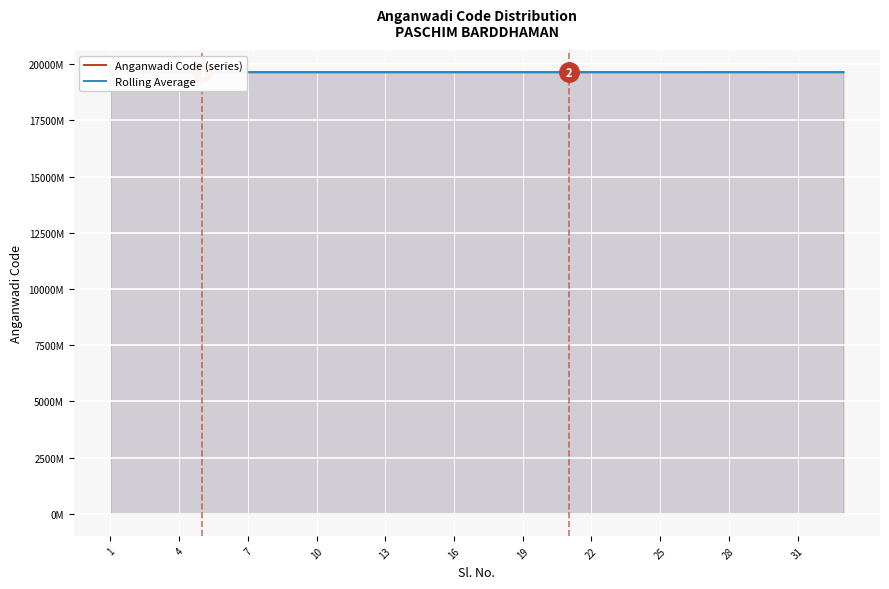

True or false: Anganwadi Code (series) and Rolling Average intersect in this chart.

True